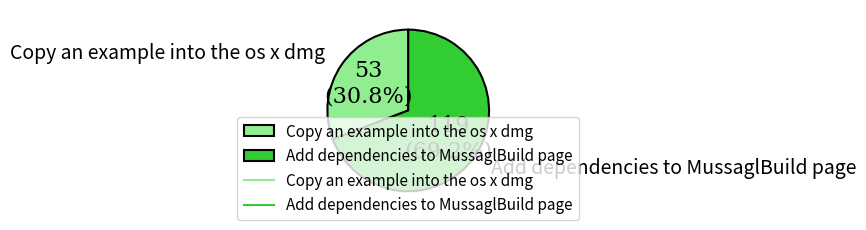

To the nearest percent, what is the combined percentage of Add dependencies to MussaglBuild page and Copy an example into the os x dmg?

100%